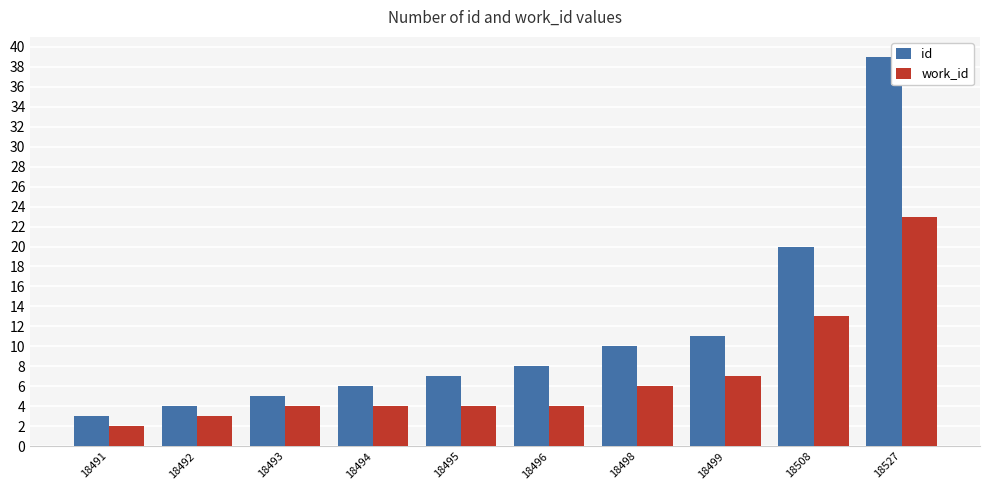

Are the bars grouped side by side (vs. stacked)?

Yes